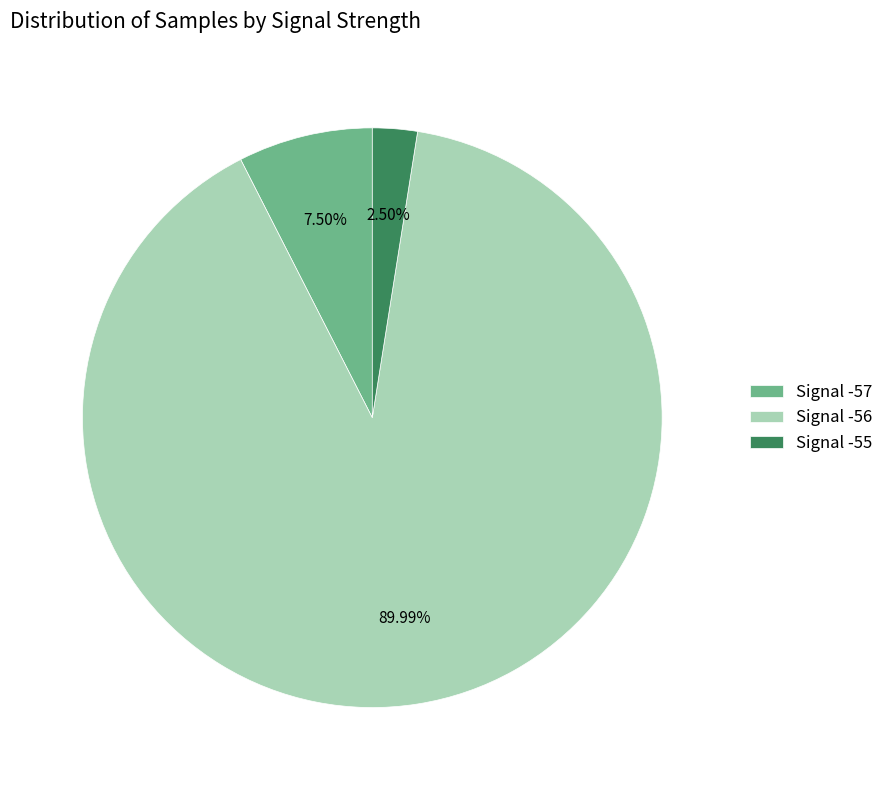

True or false: Signal -55 accounts for 30% of the total.

False